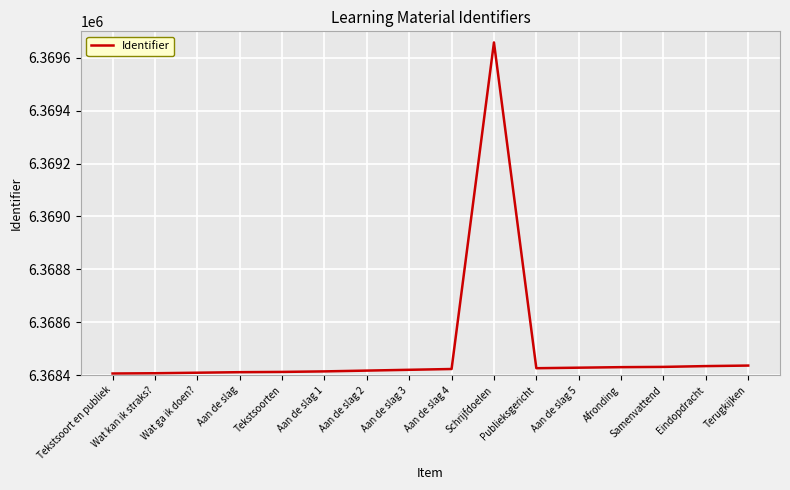

What is the change in value from Aan de slag 2 to Aan de slag 5?

+11